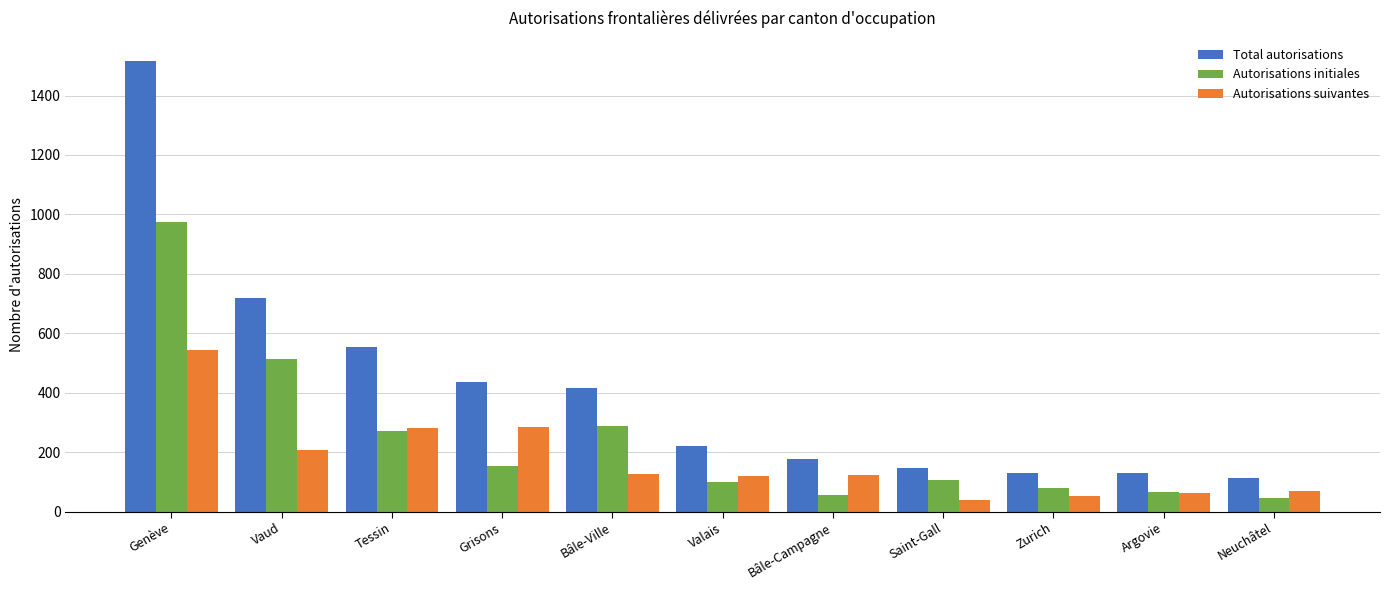

How many bars are there in each group?

3